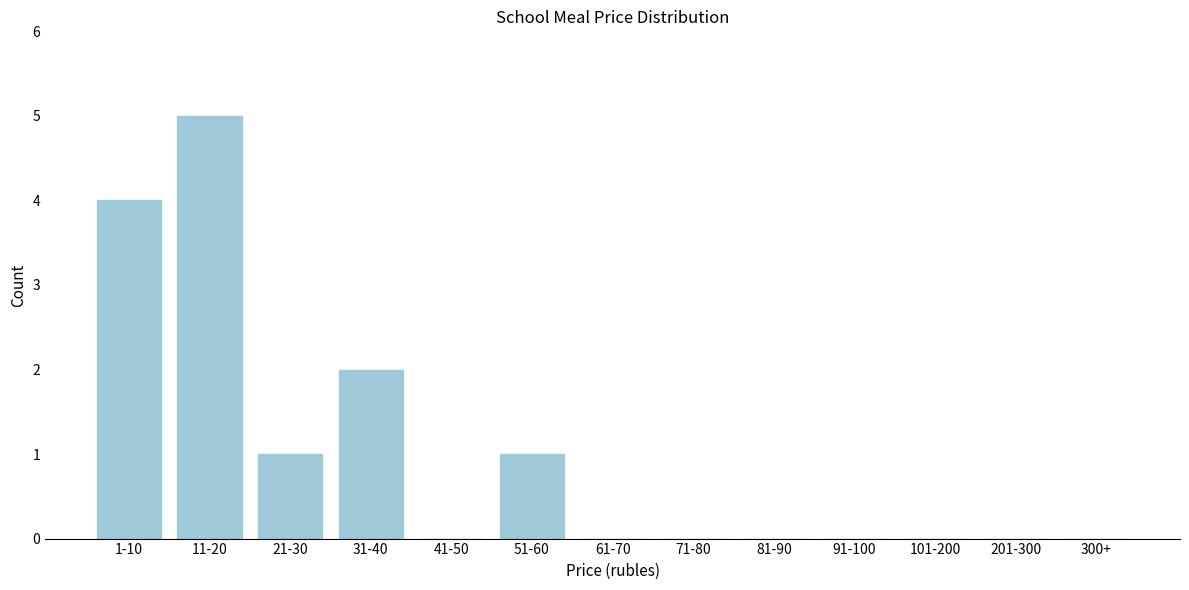

Reading left to right, what are all the values shown in this chart?

1-10=4	11-20=5	21-30=1	31-40=2	41-50=0	51-60=1	61-70=0	71-80=0	81-90=0	91-100=0	101-200=0	201-300=0	300+=0